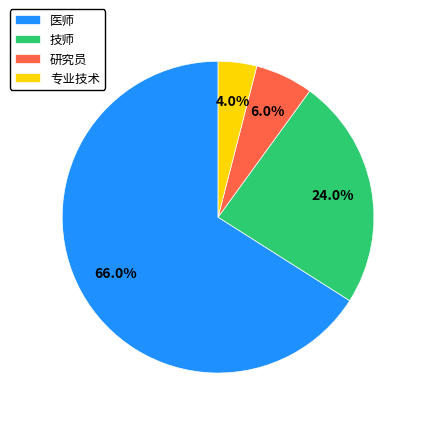

To the nearest percent, what is the average slice percentage?

25%